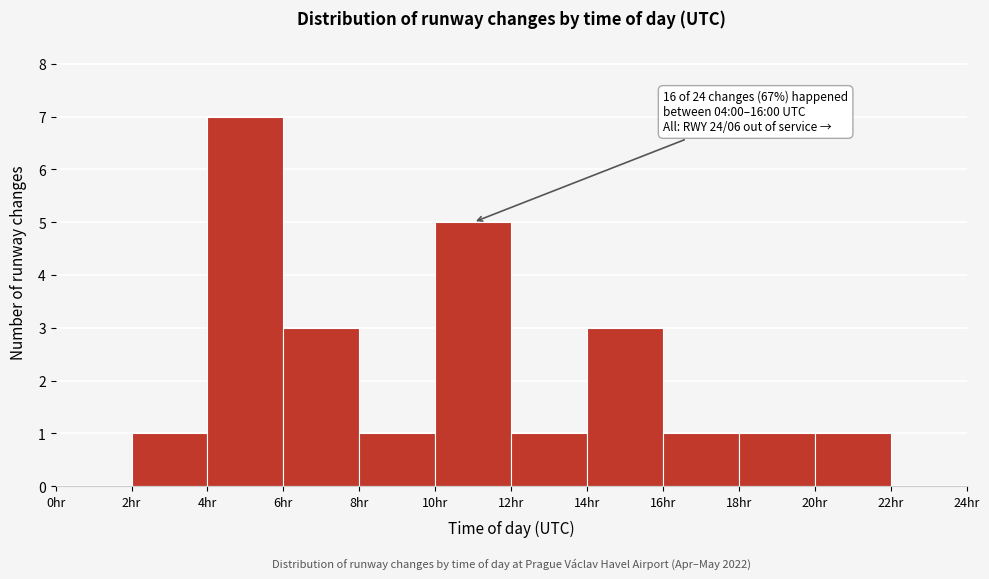

Over which range of the x-axis is the bar tallest?

4 to 6